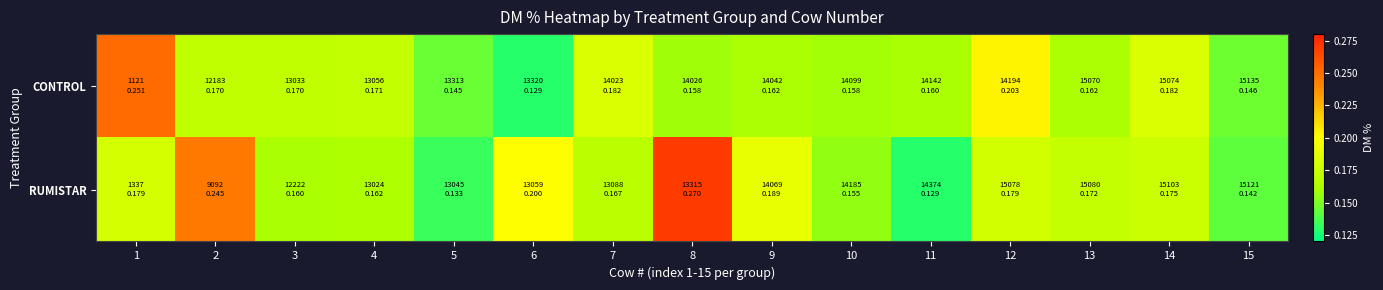

How many categories are shown in the chart?

15